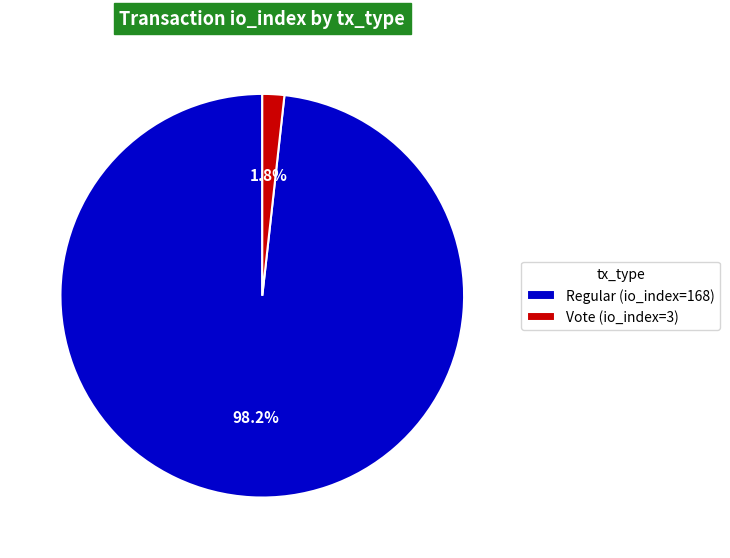

Is it true that Regular (io_index=168) is 98% of the pie?

True